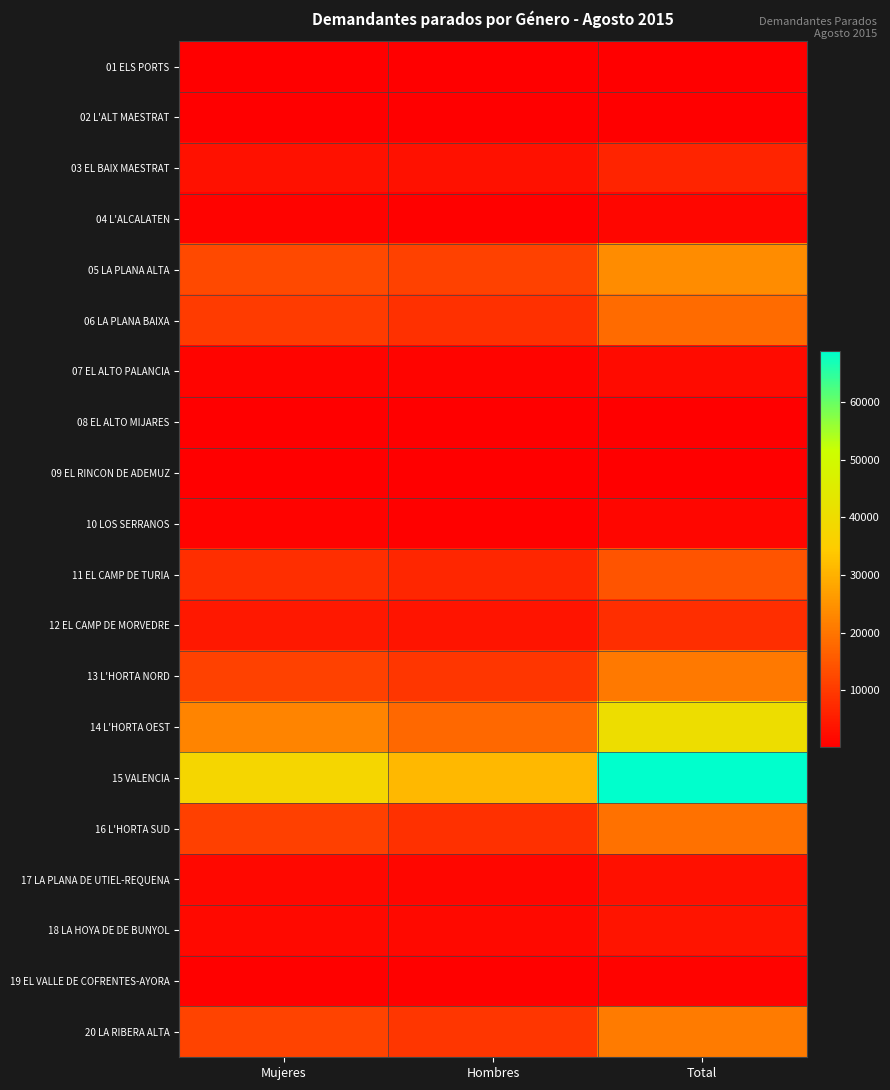

Reading left to right, what are all the values shown in this chart?

01 ELS PORTS: Mujeres=88	Hombres=87	Total=175
02 L'ALT MAESTRAT: Mujeres=154	Hombres=154	Total=308
03 EL BAIX MAESTRAT: Mujeres=3189	Hombres=3218	Total=6407
04 L'ALCALATEN: Mujeres=773	Hombres=525	Total=1298
05 LA PLANA ALTA: Mujeres=12592	Hombres=11226	Total=23818
06 LA PLANA BAIXA: Mujeres=10101	Hombres=8211	Total=18312
07 EL ALTO PALANCIA: Mujeres=1044	Hombres=934	Total=1978
08 EL ALTO MIJARES: Mujeres=91	Hombres=129	Total=220
09 EL RINCON DE ADEMUZ: Mujeres=81	Hombres=84	Total=165
10 LOS SERRANOS: Mujeres=654	Hombres=605	Total=1259
11 EL CAMP DE TURIA: Mujeres=7939	Hombres=6545	Total=14484
12 EL CAMP DE MORVEDRE: Mujeres=4183	Hombres=3747	Total=7930
13 L'HORTA NORD: Mujeres=11323	Hombres=9379	Total=20702
14 L'HORTA OEST: Mujeres=22441	Hombres=17720	Total=40161
15 VALENCIA: Mujeres=37816	Hombres=31066	Total=68882
16 L'HORTA SUD: Mujeres=10938	Hombres=8375	Total=19313
17 LA PLANA DE UTIEL-REQUENA: Mujeres=1606	Hombres=1337	Total=2943
18 LA HOYA DE DE BUNYOL: Mujeres=1944	Hombres=1757	Total=3701
19 EL VALLE DE COFRENTES-AYORA: Mujeres=447	Hombres=381	Total=828
20 LA RIBERA ALTA: Mujeres=11595	Hombres=9371	Total=20966